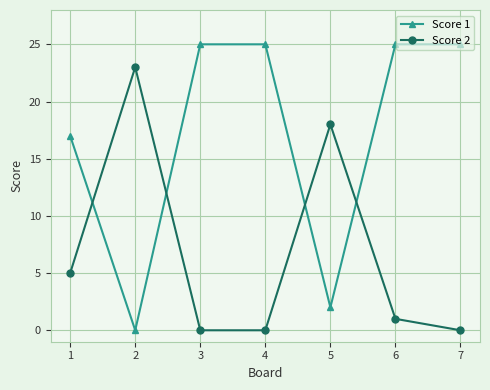

Is the value of Score 2 at 4 greater than the value of Score 1 at 1?

No